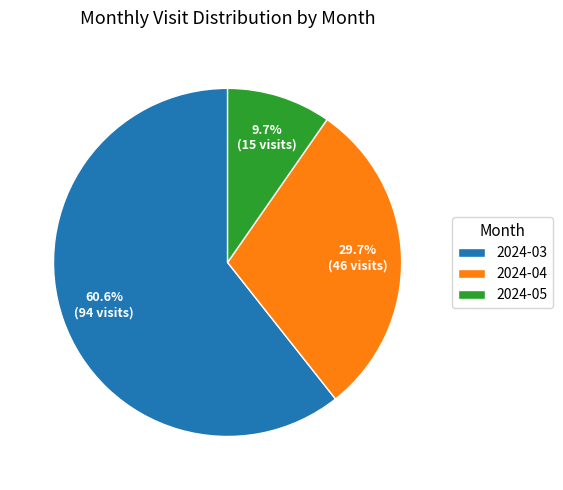

To the nearest percent, what portion does 2024-03 represent?

61%